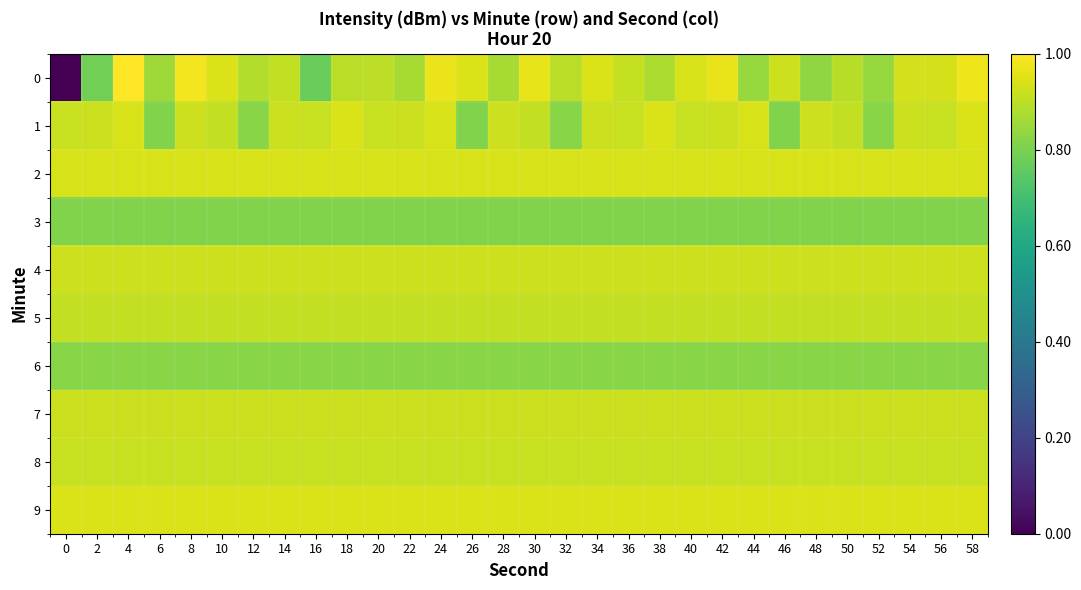

Reading left to right, transcribe all the data shown in this chart.

0: 0=0.0	2=0.8	4=1.0	6=0.9	8=1.0	10=0.9	12=0.9	14=0.9	16=0.8	18=0.9	20=0.9	22=0.9	24=1.0	26=0.9	28=0.9	30=1.0	32=0.9	34=0.9	36=0.9	38=0.9	40=0.9	42=1.0	44=0.8	46=0.9	48=0.8	50=0.9	52=0.8	54=0.9	56=0.9	58=1.0
1: 0=0.9	2=0.9	4=0.9	6=0.8	8=0.9	10=0.9	12=0.8	14=0.9	16=0.9	18=0.9	20=0.9	22=0.9	24=0.9	26=0.8	28=0.9	30=0.9	32=0.8	34=0.9	36=0.9	38=0.9	40=0.9	42=0.9	44=0.9	46=0.8	48=0.9	50=0.9	52=0.8	54=0.9	56=0.9	58=0.9
2: 0=0.9	2=0.9	4=0.9	6=0.9	8=0.9	10=0.9	12=0.9	14=0.9	16=0.9	18=0.9	20=0.9	22=0.9	24=0.9	26=0.9	28=0.9	30=0.9	32=0.9	34=0.9	36=0.9	38=0.9	40=0.9	42=0.9	44=0.9	46=0.9	48=0.9	50=0.9	52=0.9	54=0.9	56=0.9	58=0.9
3: 0=0.8	2=0.8	4=0.8	6=0.8	8=0.8	10=0.8	12=0.8	14=0.8	16=0.8	18=0.8	20=0.8	22=0.8	24=0.8	26=0.8	28=0.8	30=0.8	32=0.8	34=0.8	36=0.8	38=0.8	40=0.8	42=0.8	44=0.8	46=0.8	48=0.8	50=0.8	52=0.8	54=0.8	56=0.8	58=0.8
4: 0=0.9	2=0.9	4=0.9	6=0.9	8=0.9	10=0.9	12=0.9	14=0.9	16=0.9	18=0.9	20=0.9	22=0.9	24=0.9	26=0.9	28=0.9	30=0.9	32=0.9	34=0.9	36=0.9	38=0.9	40=0.9	42=0.9	44=0.9	46=0.9	48=0.9	50=0.9	52=0.9	54=0.9	56=0.9	58=0.9
5: 0=0.9	2=0.9	4=0.9	6=0.9	8=0.9	10=0.9	12=0.9	14=0.9	16=0.9	18=0.9	20=0.9	22=0.9	24=0.9	26=0.9	28=0.9	30=0.9	32=0.9	34=0.9	36=0.9	38=0.9	40=0.9	42=0.9	44=0.9	46=0.9	48=0.9	50=0.9	52=0.9	54=0.9	56=0.9	58=0.9
6: 0=0.8	2=0.8	4=0.8	6=0.8	8=0.8	10=0.8	12=0.8	14=0.8	16=0.8	18=0.8	20=0.8	22=0.8	24=0.8	26=0.8	28=0.8	30=0.8	32=0.8	34=0.8	36=0.8	38=0.8	40=0.8	42=0.8	44=0.8	46=0.8	48=0.8	50=0.8	52=0.8	54=0.8	56=0.8	58=0.8
7: 0=0.9	2=0.9	4=0.9	6=0.9	8=0.9	10=0.9	12=0.9	14=0.9	16=0.9	18=0.9	20=0.9	22=0.9	24=0.9	26=0.9	28=0.9	30=0.9	32=0.9	34=0.9	36=0.9	38=0.9	40=0.9	42=0.9	44=0.9	46=0.9	48=0.9	50=0.9	52=0.9	54=0.9	56=0.9	58=0.9
8: 0=0.9	2=0.9	4=0.9	6=0.9	8=0.9	10=0.9	12=0.9	14=0.9	16=0.9	18=0.9	20=0.9	22=0.9	24=0.9	26=0.9	28=0.9	30=0.9	32=0.9	34=0.9	36=0.9	38=0.9	40=0.9	42=0.9	44=0.9	46=0.9	48=0.9	50=0.9	52=0.9	54=0.9	56=0.9	58=0.9
9: 0=0.9	2=0.9	4=0.9	6=0.9	8=0.9	10=0.9	12=0.9	14=0.9	16=0.9	18=0.9	20=0.9	22=0.9	24=0.9	26=0.9	28=0.9	30=0.9	32=0.9	34=0.9	36=0.9	38=0.9	40=0.9	42=0.9	44=0.9	46=0.9	48=0.9	50=0.9	52=0.9	54=0.9	56=0.9	58=0.9